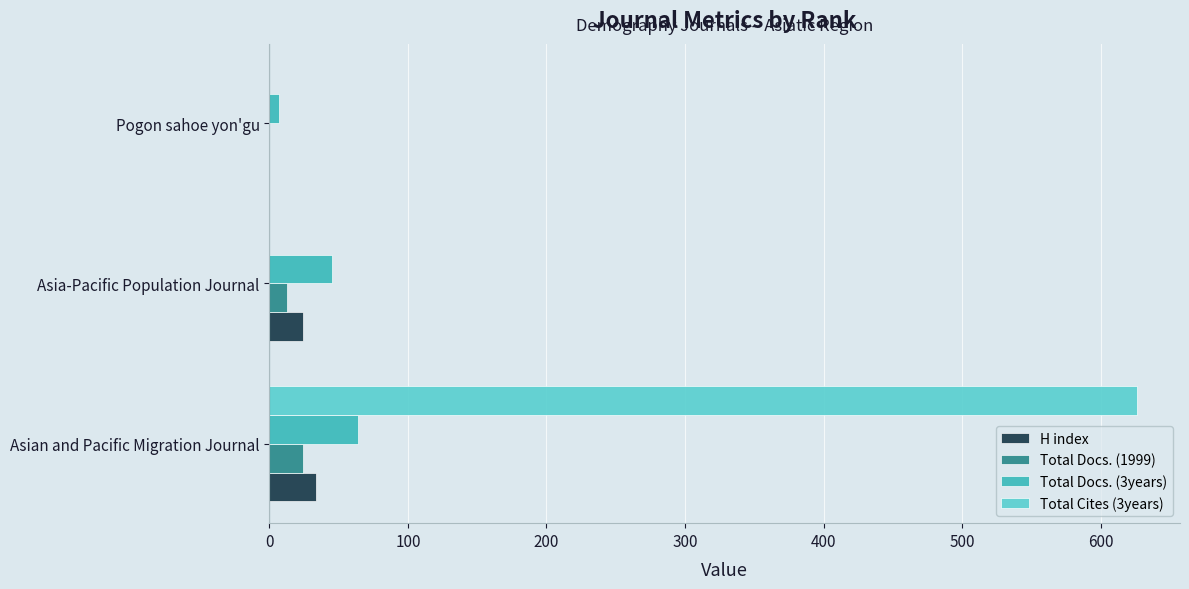

What is the total value across all series at Asian and Pacific Migration Journal?

748